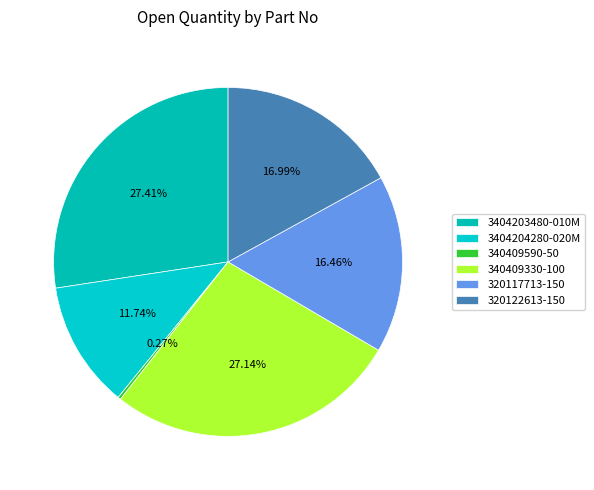

Which category has the biggest portion of the pie?

3404203480-010M